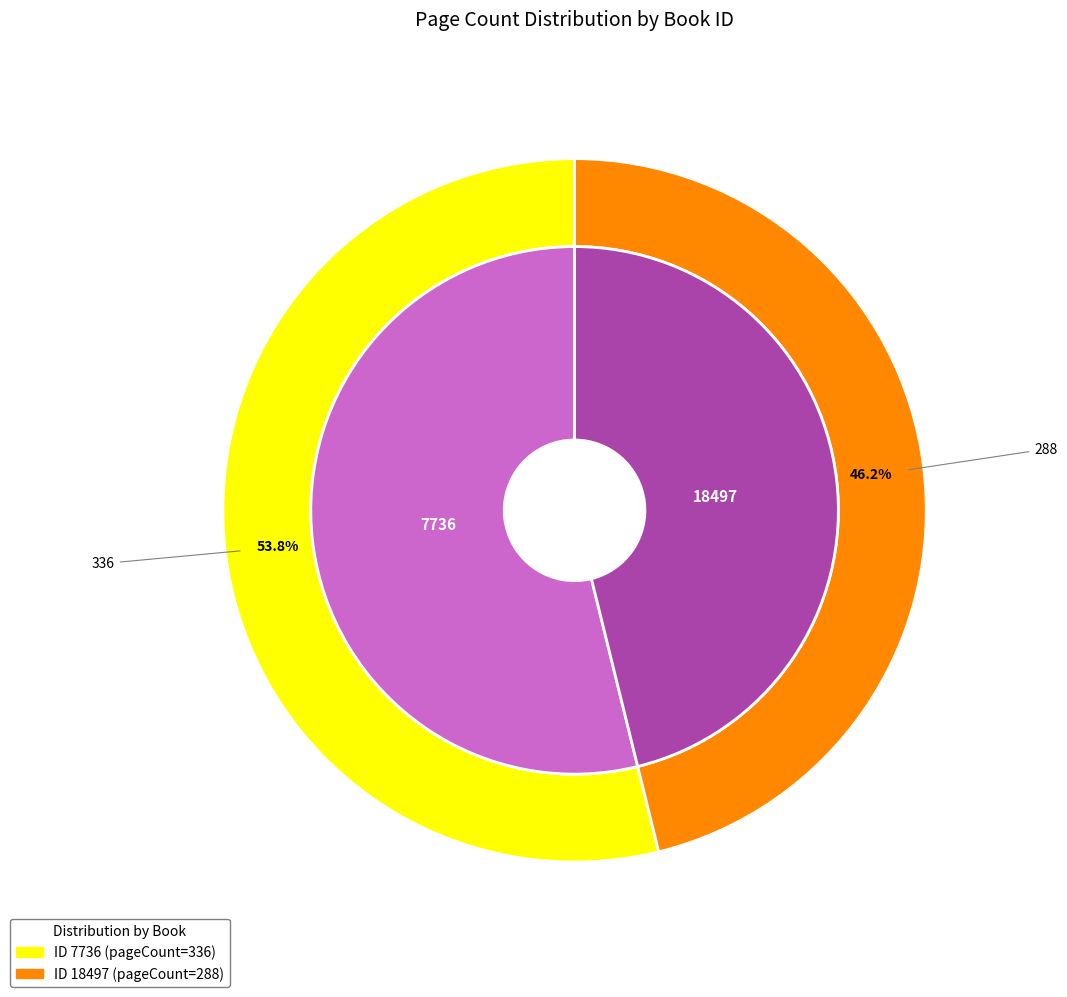

To the nearest percent, what is the combined percentage of 18497 and 7736?

100%